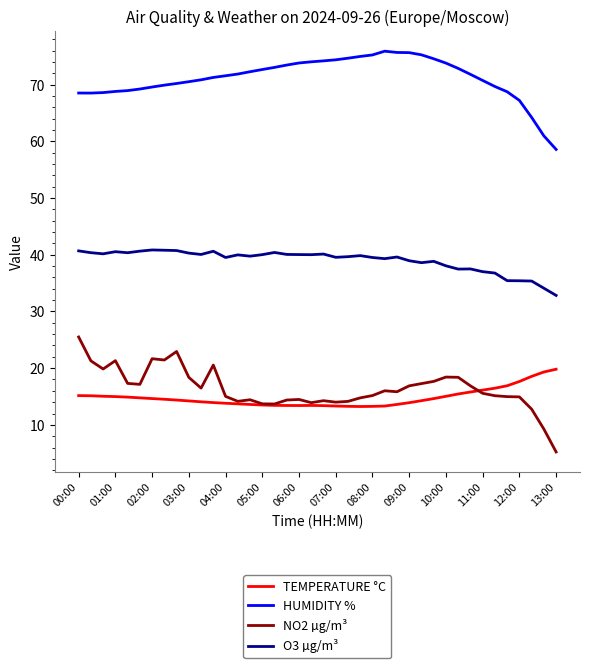

List the series in order of their peak value, highest first.

HUMIDITY %, O3 µg/m³, NO2 µg/m³, TEMPERATURE °C